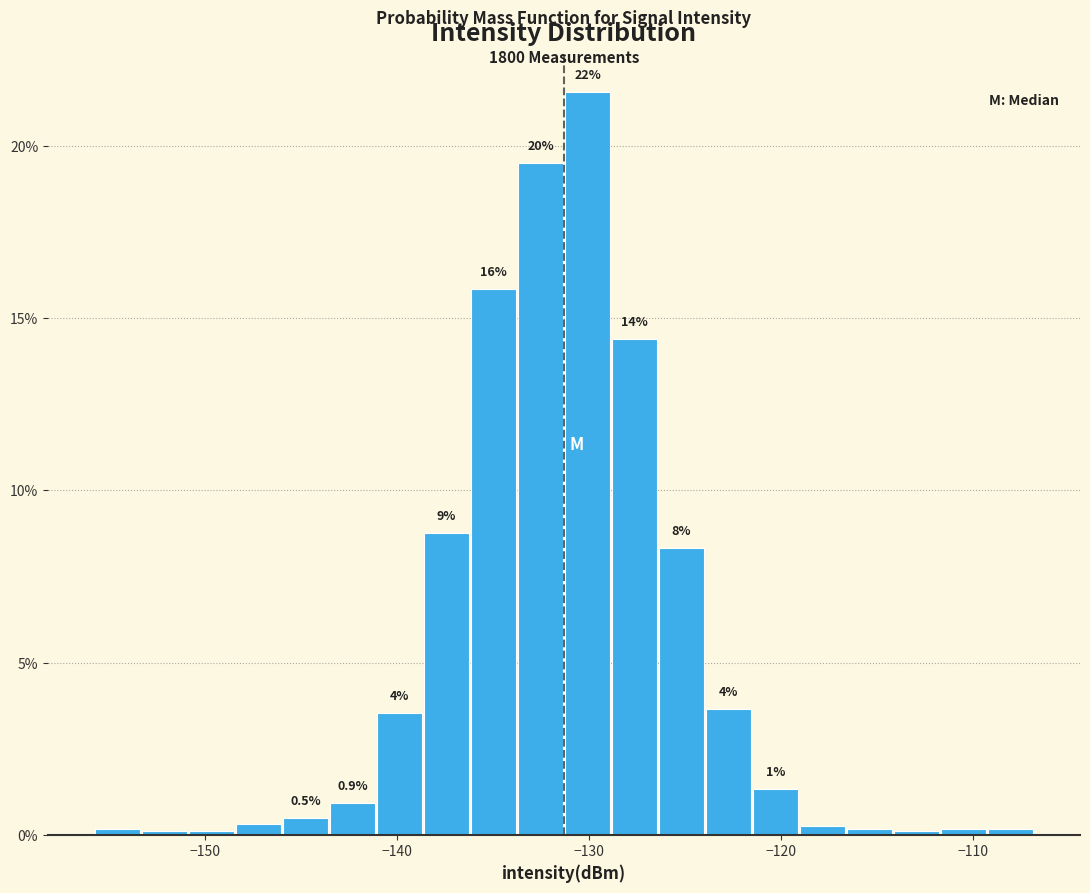

Read against the x-axis, roughly where is the centre of the tallest bar?

-130